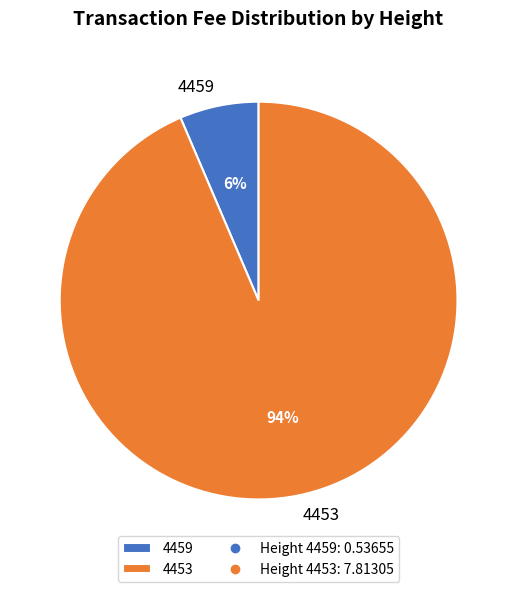

Which category has the biggest portion of the pie?

4453